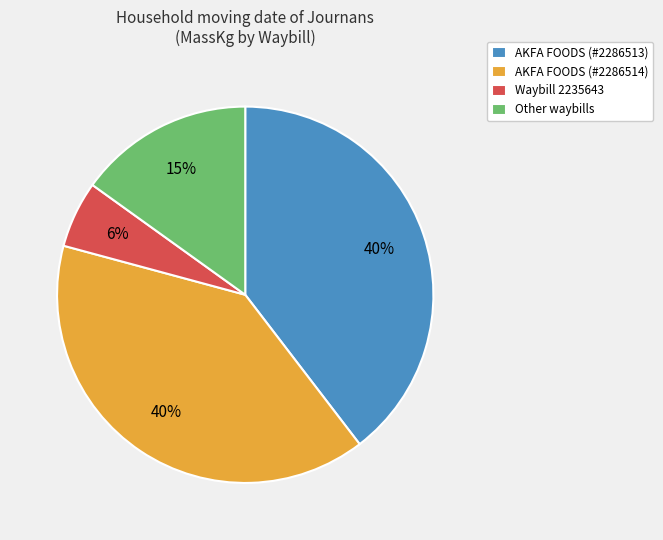

True or false: Waybill 2235643 accounts for 6% of the total.

True